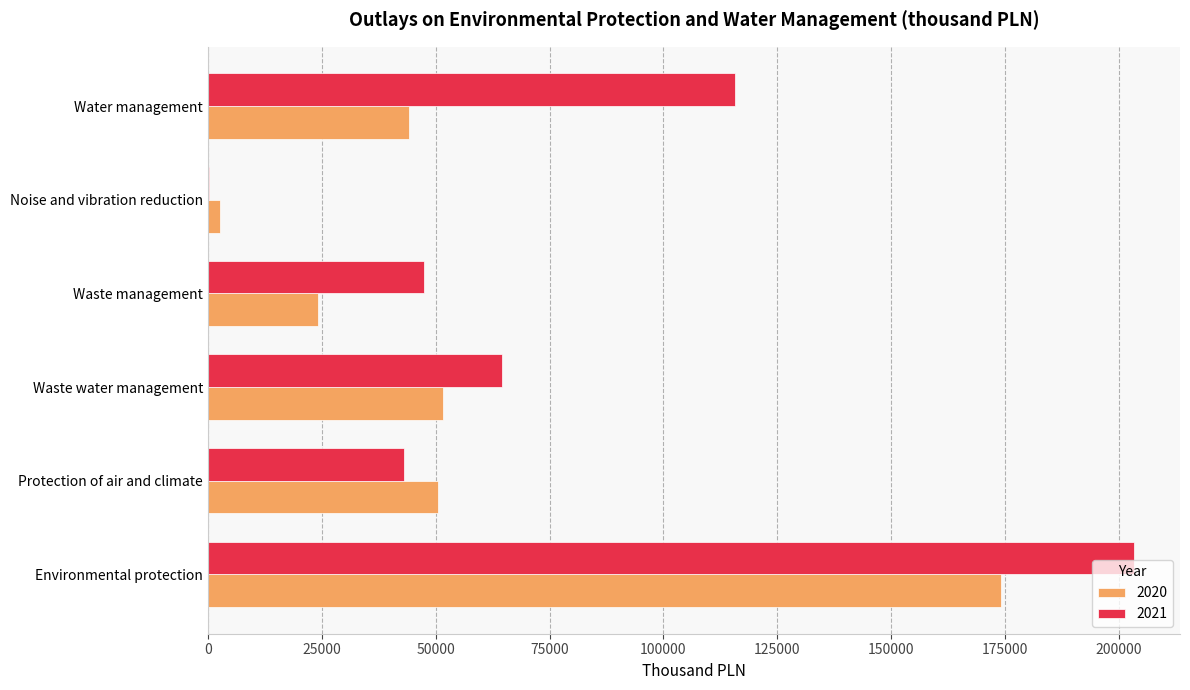

True or false: 2020 has a value of 46389.4 at Environmental protection.

False